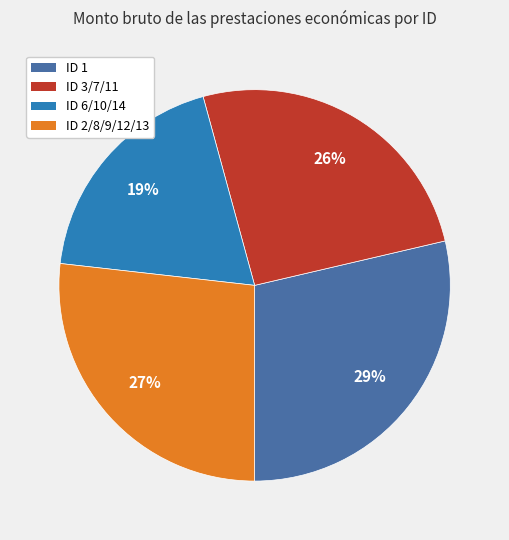

Is there a majority slice in this chart?

No